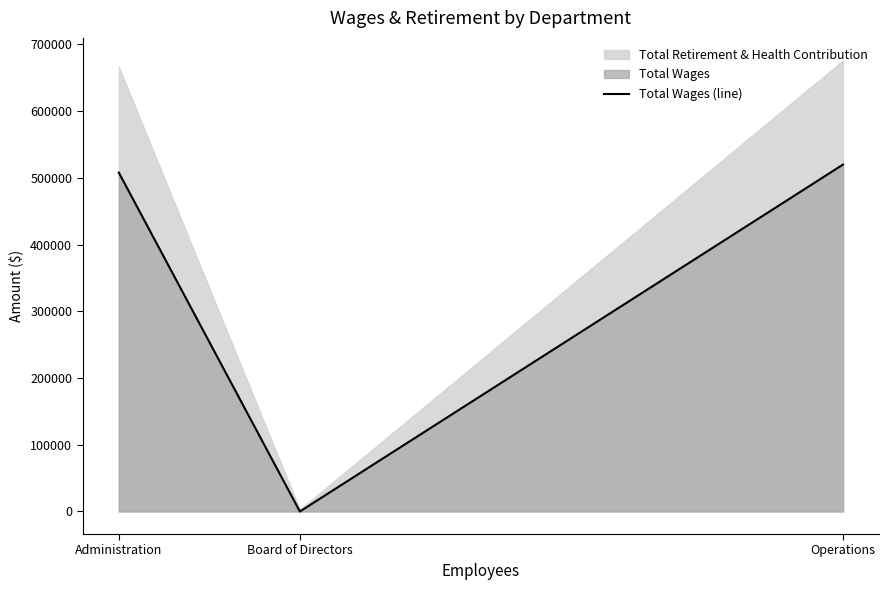

Rank the categories by value from lowest to highest.

Board of Directors, Administration, Operations